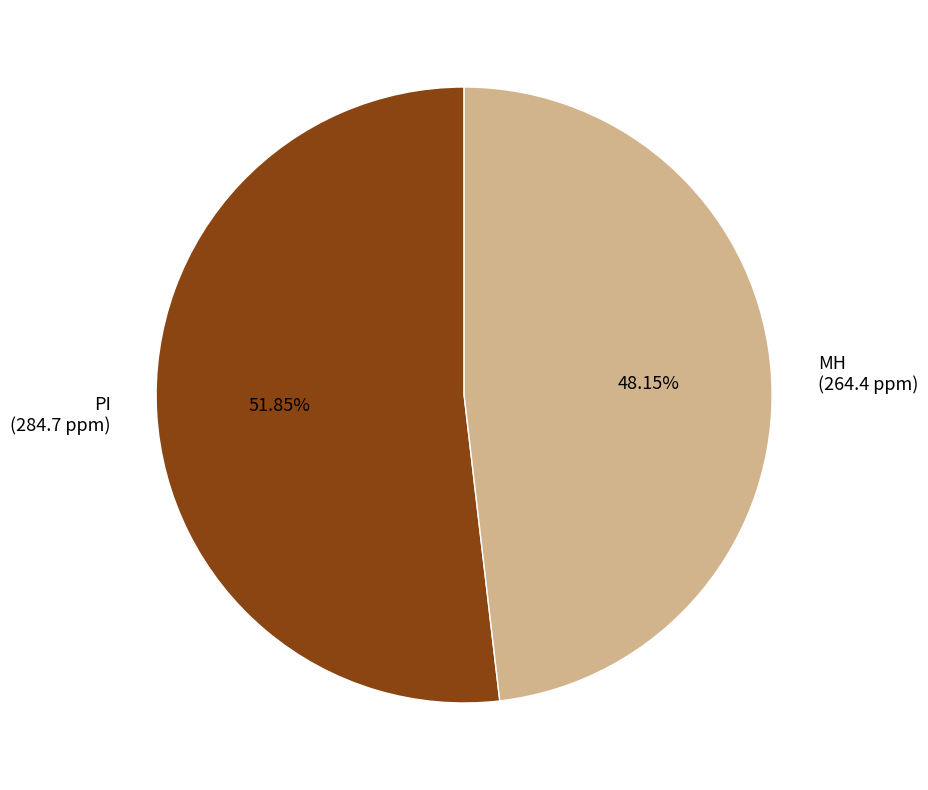

To the nearest percent, what is the average slice percentage?

50%